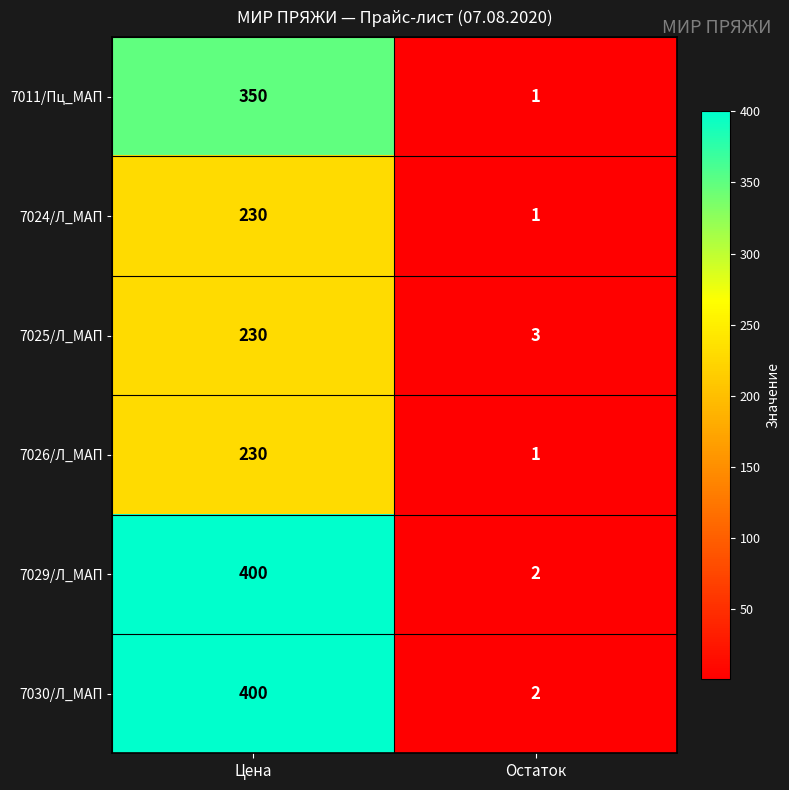

What is the difference between the 7024/Л_МАП values at Цена and Остаток?

229